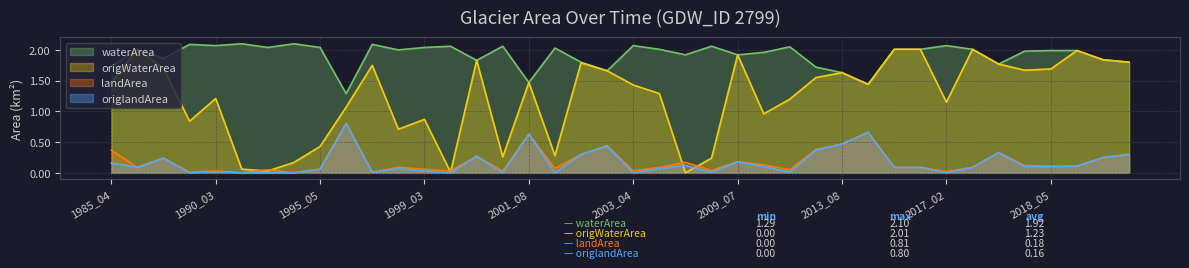

At how many categories does at least one series exceed 1?

40